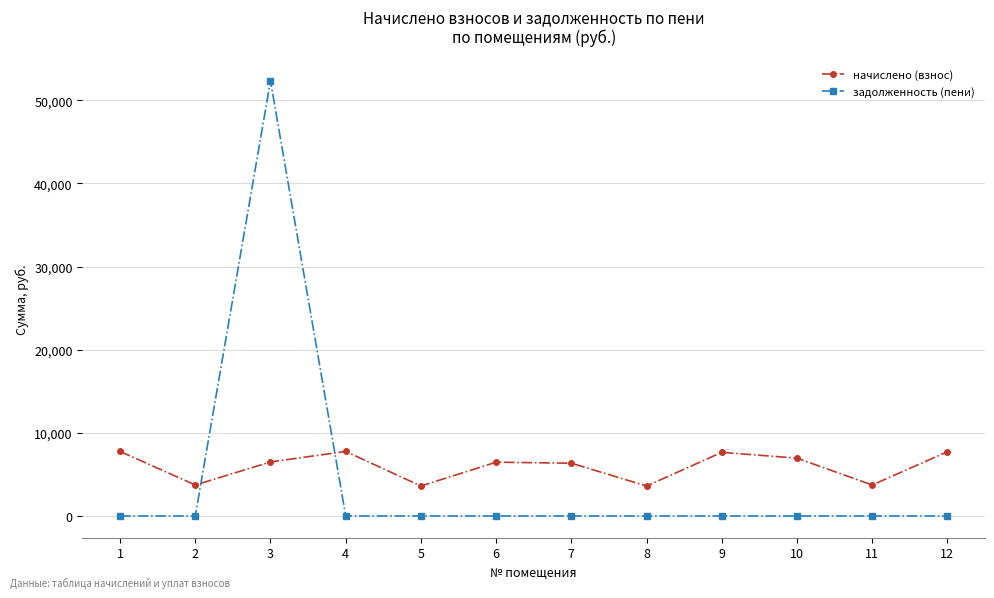

What is the value of the начислено (взнос) point at the 7th from the left?

6346.6